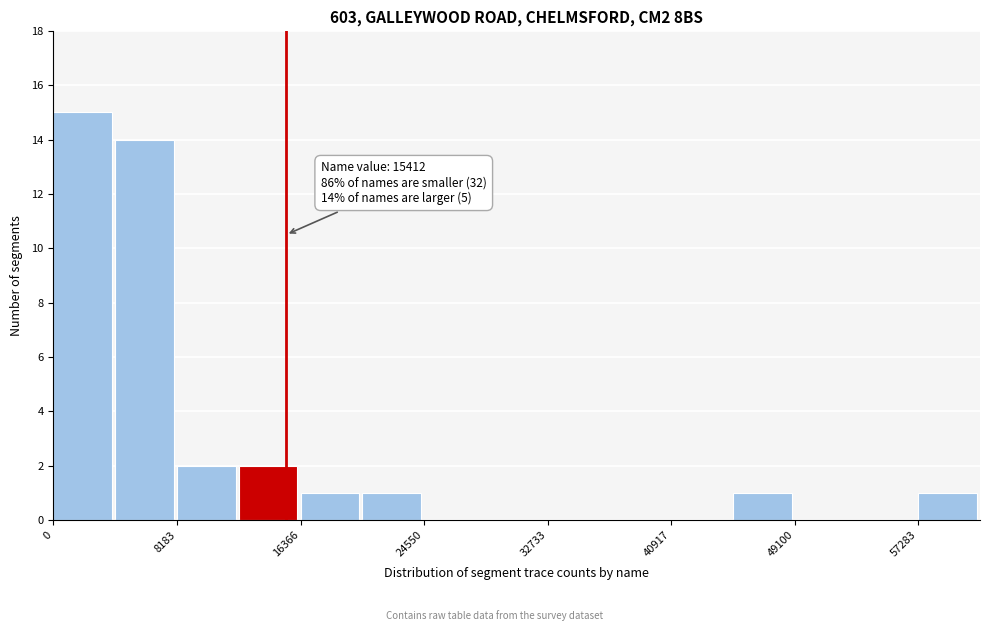

Over which range of the x-axis is the bar tallest?

0 to 4000